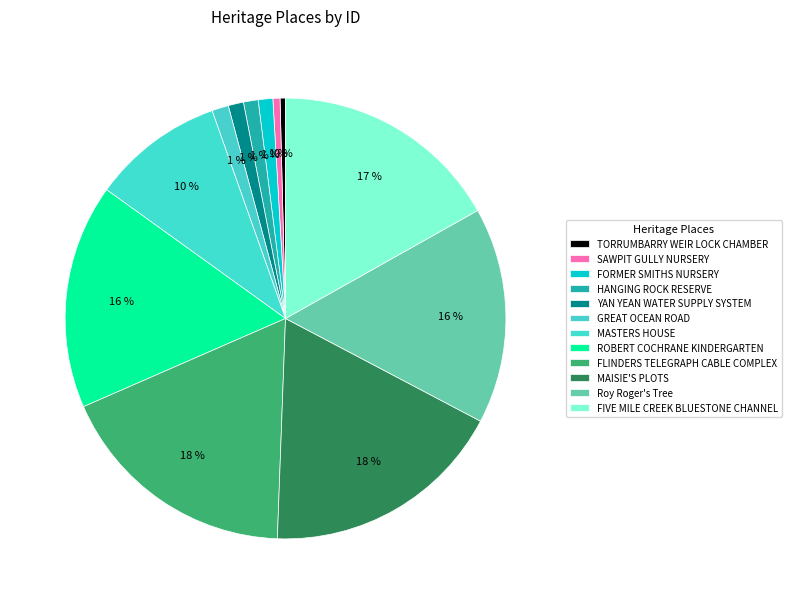

Count the number of slices in the pie.

12